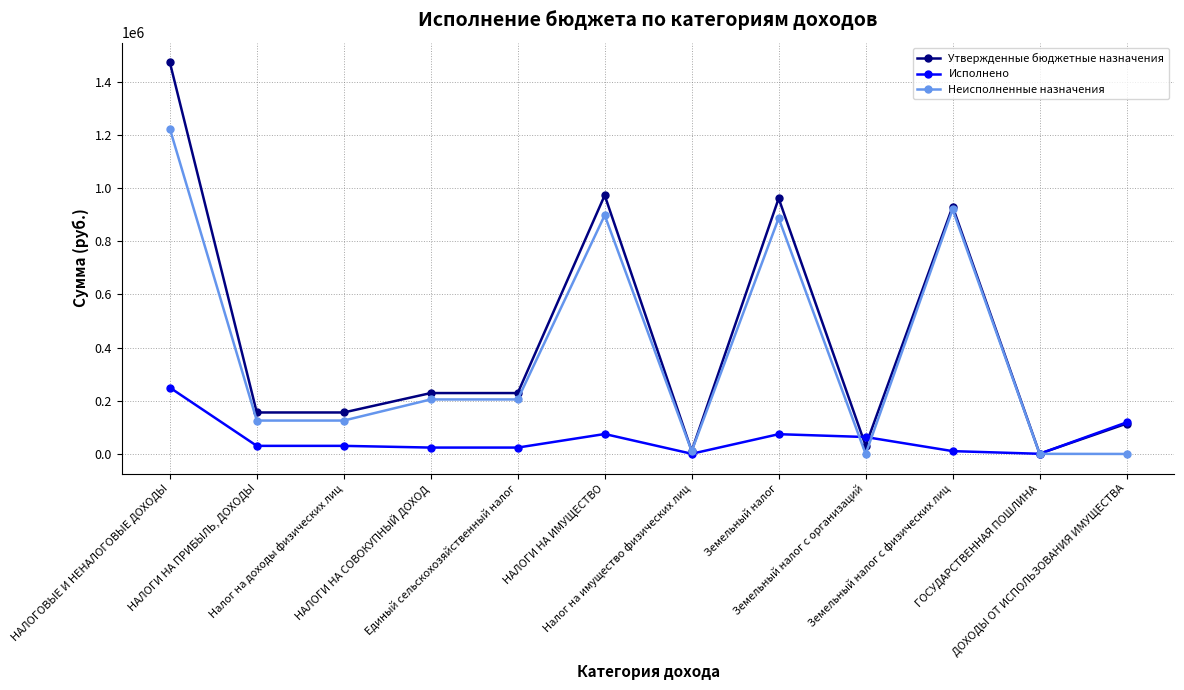

How many distinct data groups are displayed?

3